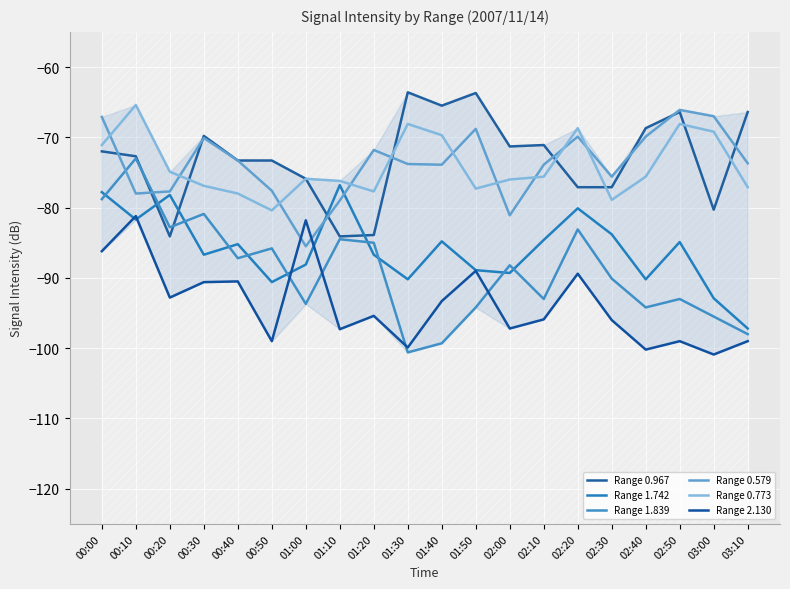

What is the label of the 10th point from the left?

01:30